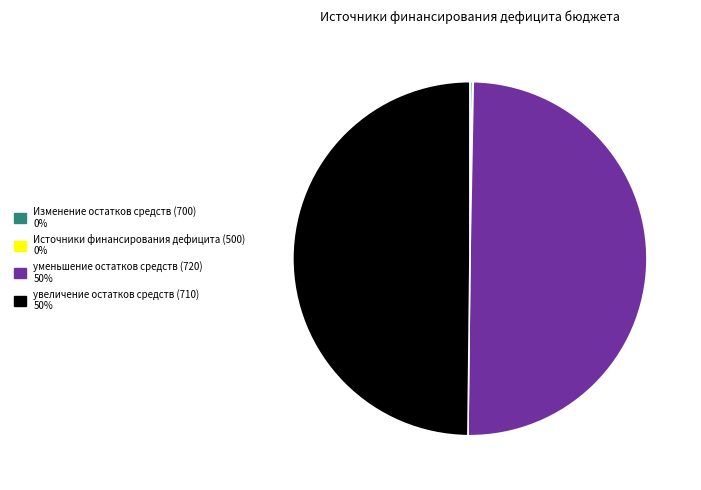

Do уменьшение остатков средств (720) and увеличение остатков средств (710) together represent more than half of the pie?

Yes